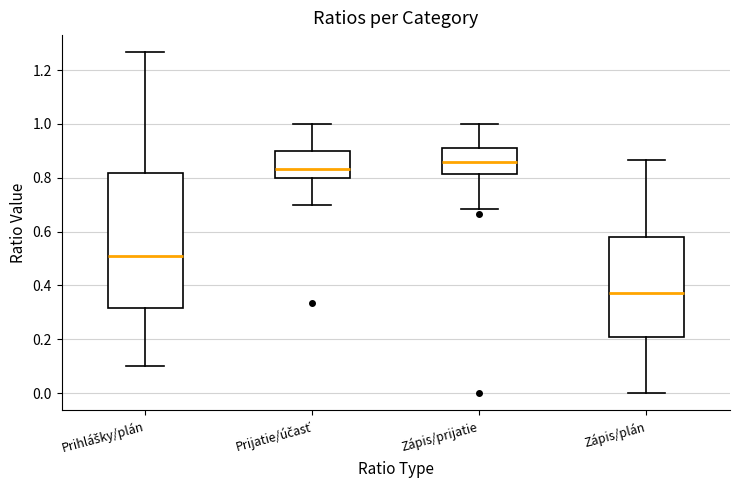

Reading left to right, transcribe this box plot: for each box, give where its median line is, the range the box spans, and where its two whiskers end, as read against the y-axis. The values are not printed on the chart, so give them approximately, as read against the axis.

Prihlášky/plán: median 0.50, box 0.32 to 0.82, whiskers 0.10 to 1.26
Prijatie/účasť: median 0.84, box 0.80 to 0.90, whiskers 0.70 to 1.00
Zápis/prijatie: median 0.86, box 0.82 to 0.92, whiskers 0.68 to 1.00
Zápis/plán: median 0.38, box 0.22 to 0.58, whiskers 0.00 to 0.86